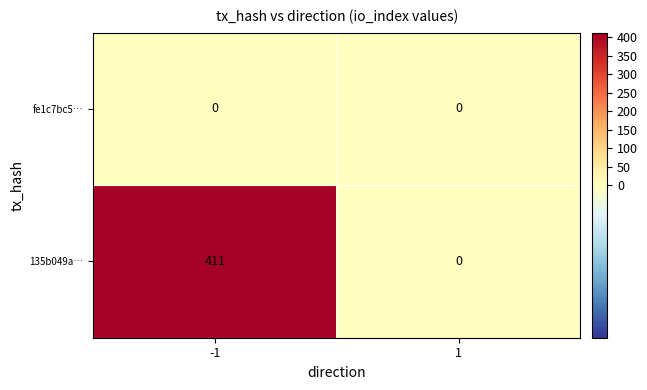

What is the maximum value shown in the chart?

411